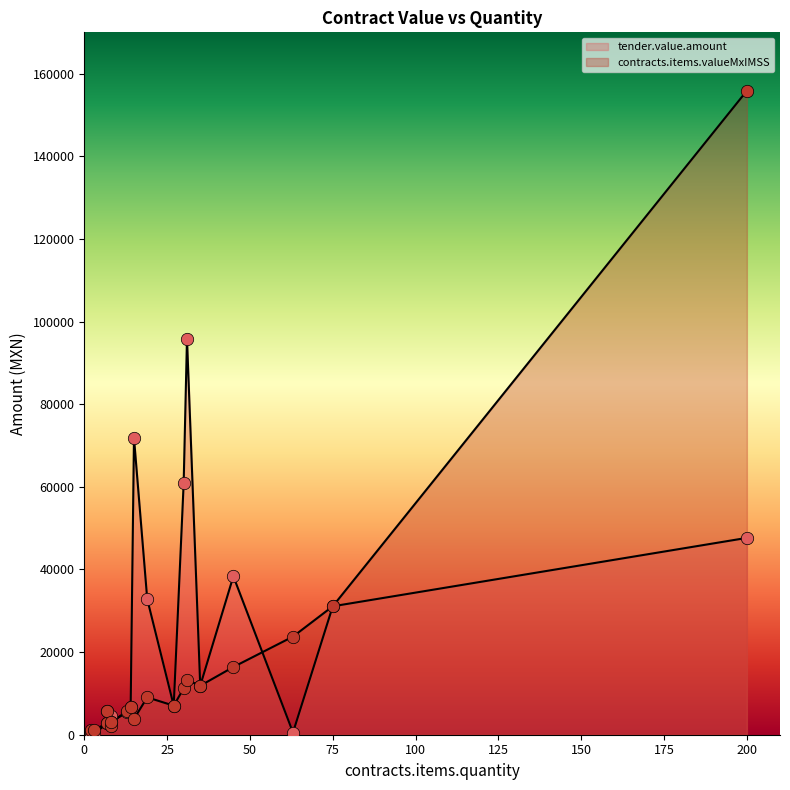

At how many categories does at least one series exceed 135253?

1